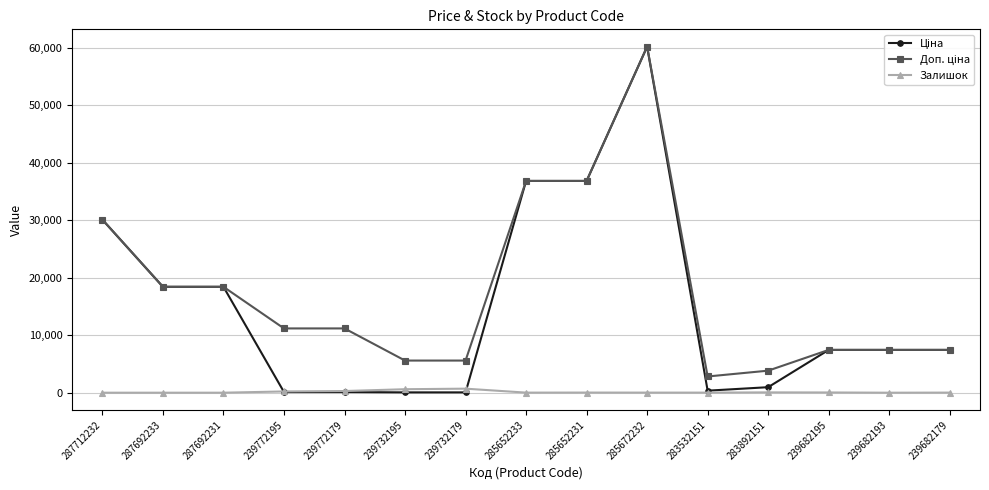

True or false: Залишок has more than 0 interior local peaks.

True